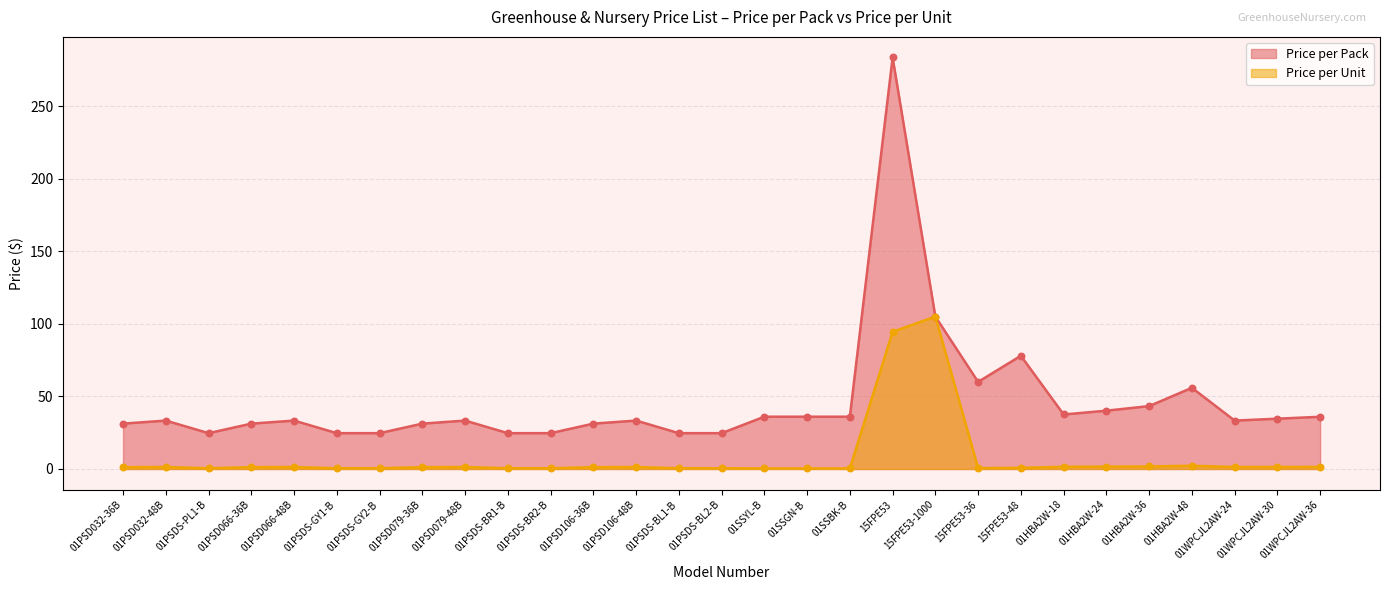

At how many categories does at least one series exceed 262?

1